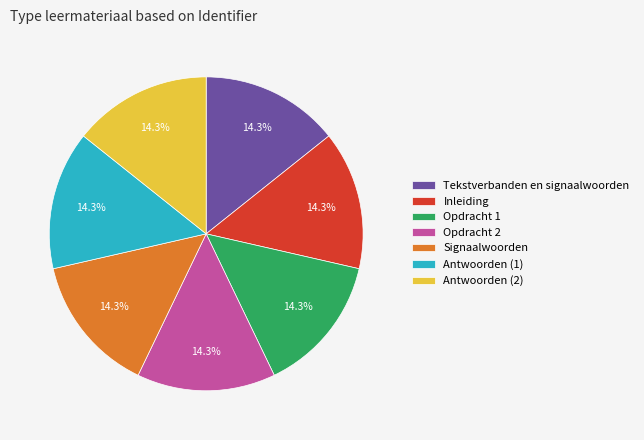

What percentage is NOT represented by Antwoorden (2)?

85.7%